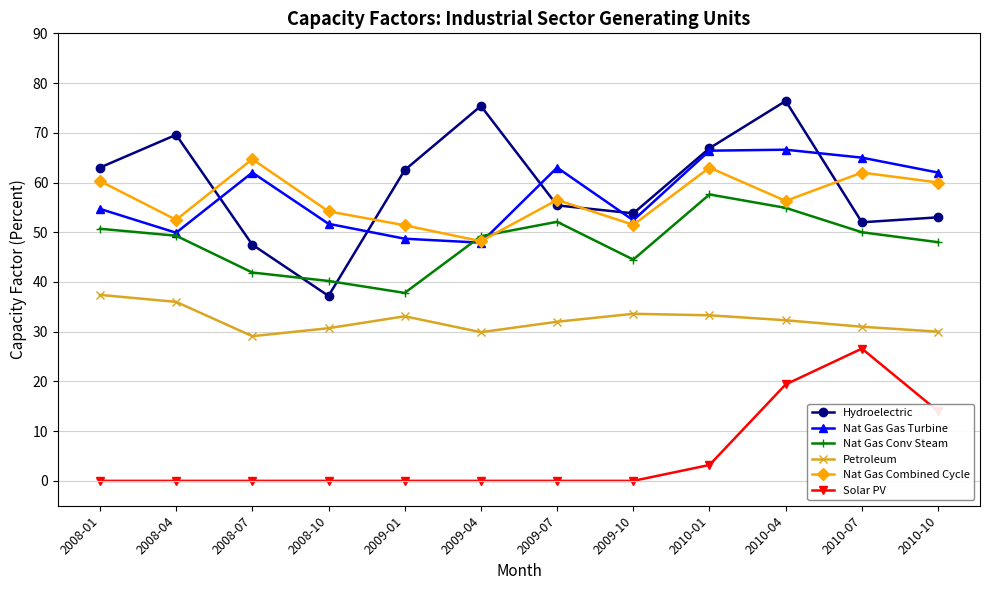

Is this an area chart (filled region under the line)?

No